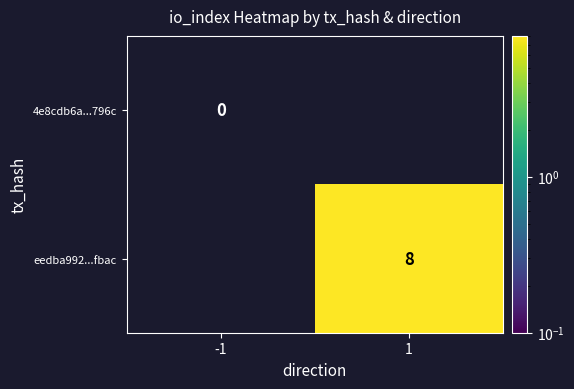

True or false: eedba992...fbac has a value of 14 at 1.

False